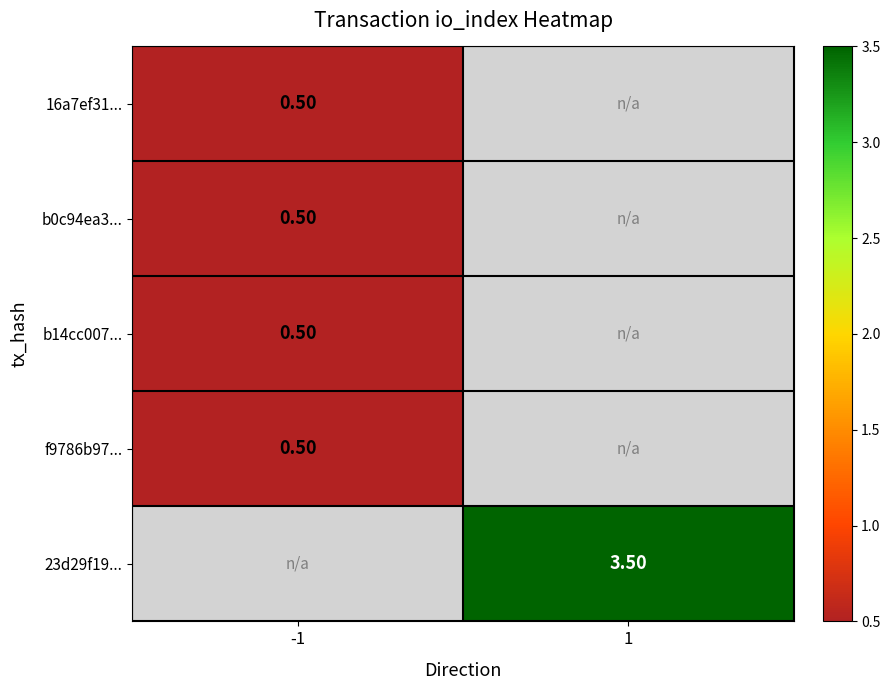

What is the maximum value shown in the chart?

3.5